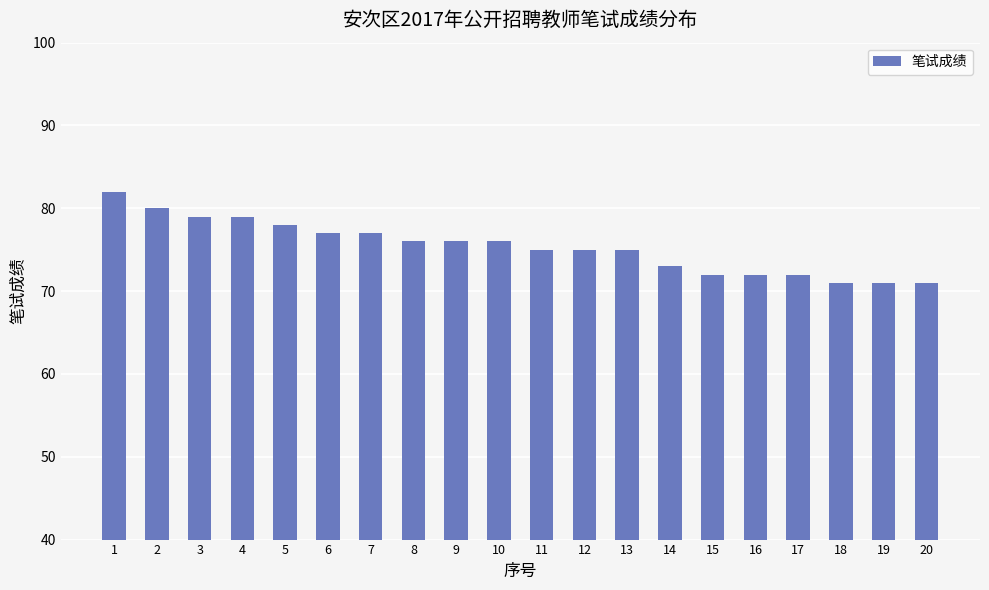

How many bars are there in total?

20